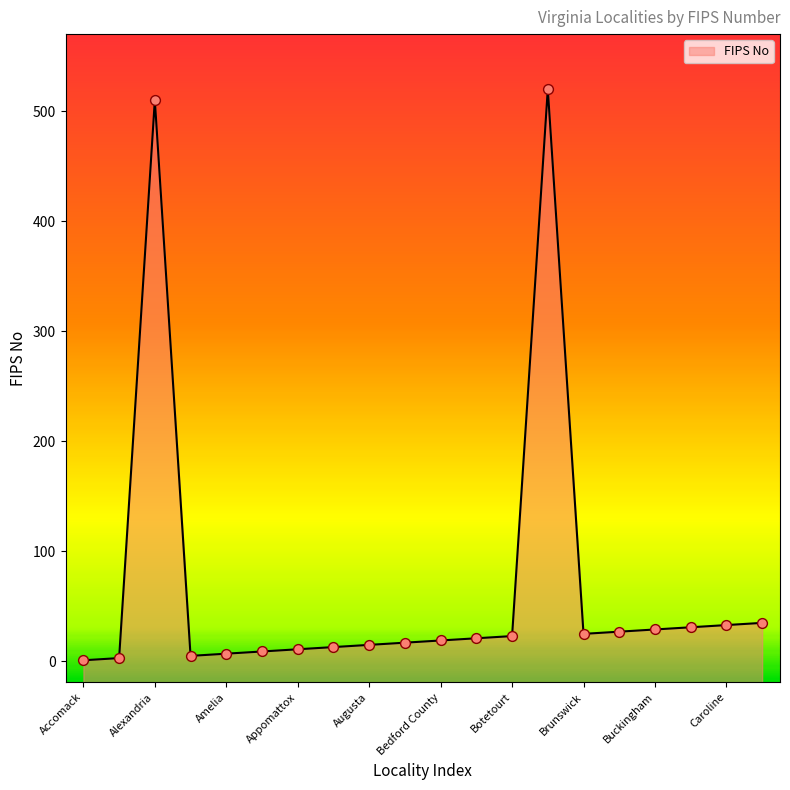

Approximately how many times larger is the value at Albemarle compared to Buckingham?

0.1